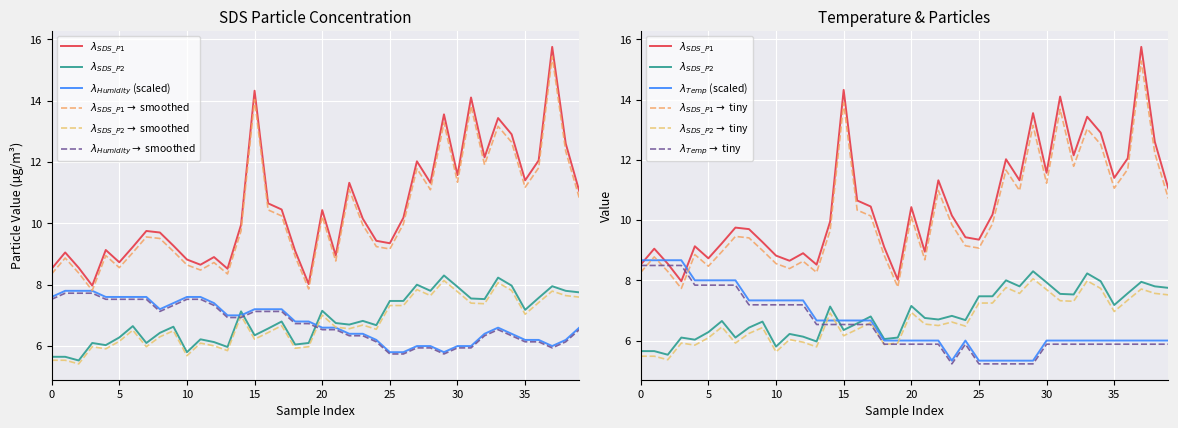

How many intersections are there between Humidity and Temp?

1